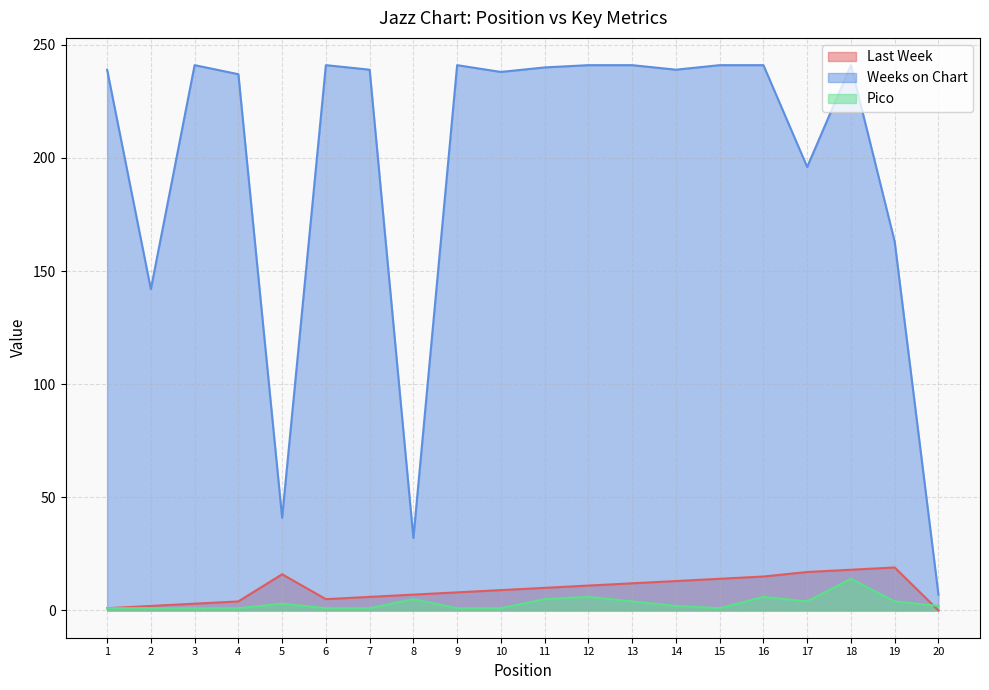

True or false: Weeks on Chart and Last Week cross at least once.

False